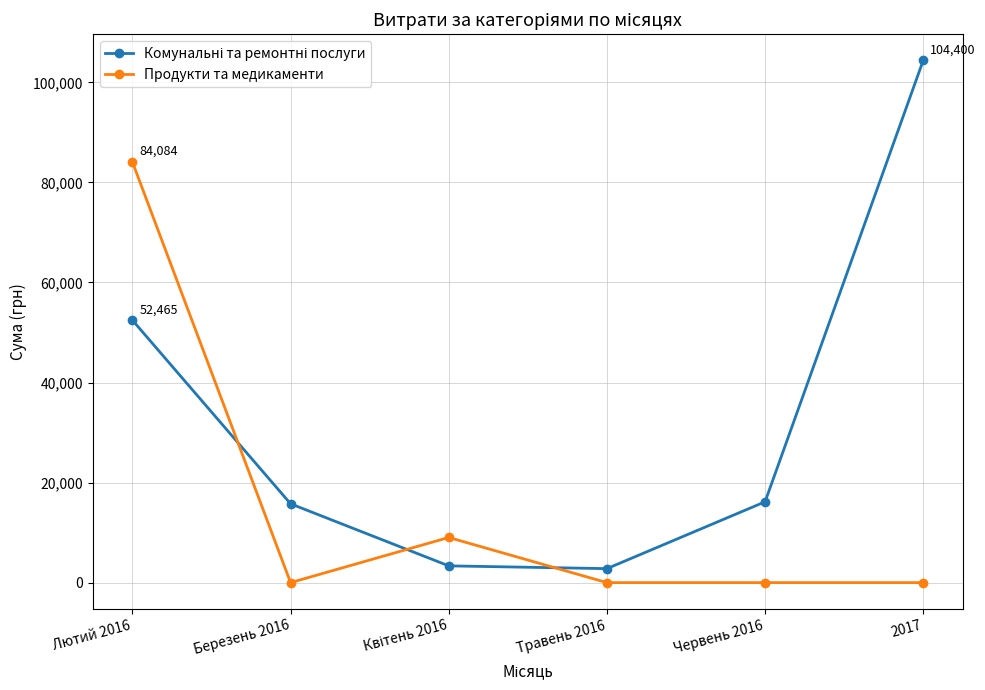

How many data points does each series have?

6